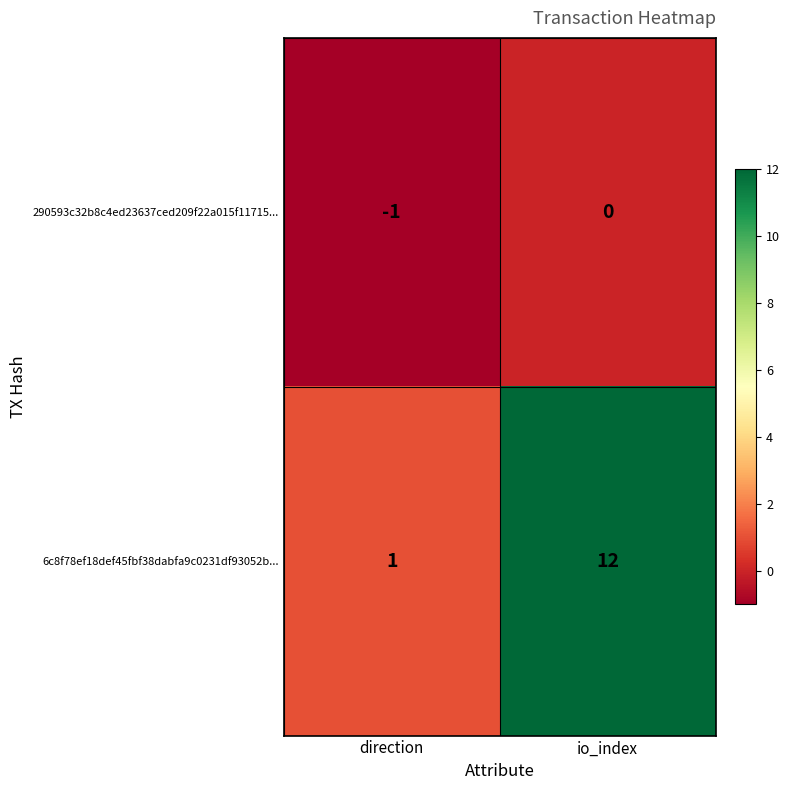

How many data points does each series have?

2